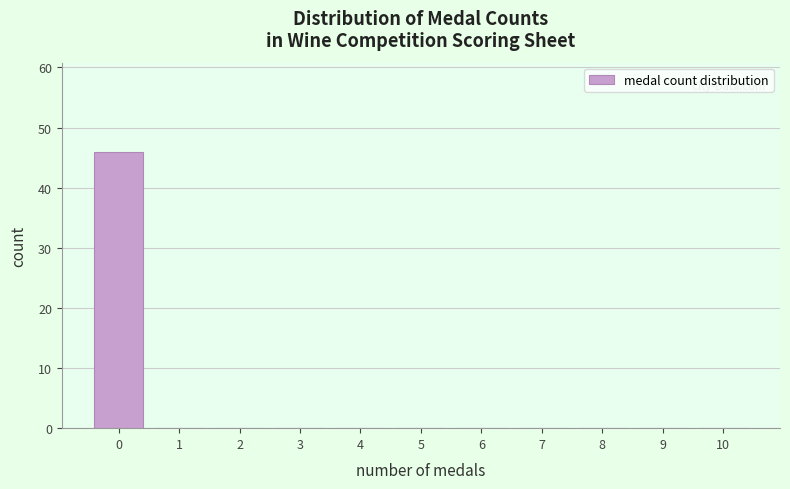

Reading left to right, transcribe this chart: for each bar, give the range it covers on the x-axis and its height. The values are not printed on the chart, so give them approximately, as read against the axis.

-0.5 to 0.5: 46
0.5 to 1.5: 0
1.5 to 2.5: 0
2.5 to 3.5: 0
3.5 to 4.5: 0
4.5 to 5.5: 0
5.5 to 6.5: 0
6.5 to 7.5: 0
7.5 to 8.5: 0
8.5 to 9.5: 0
9.5 to 10.5: 0